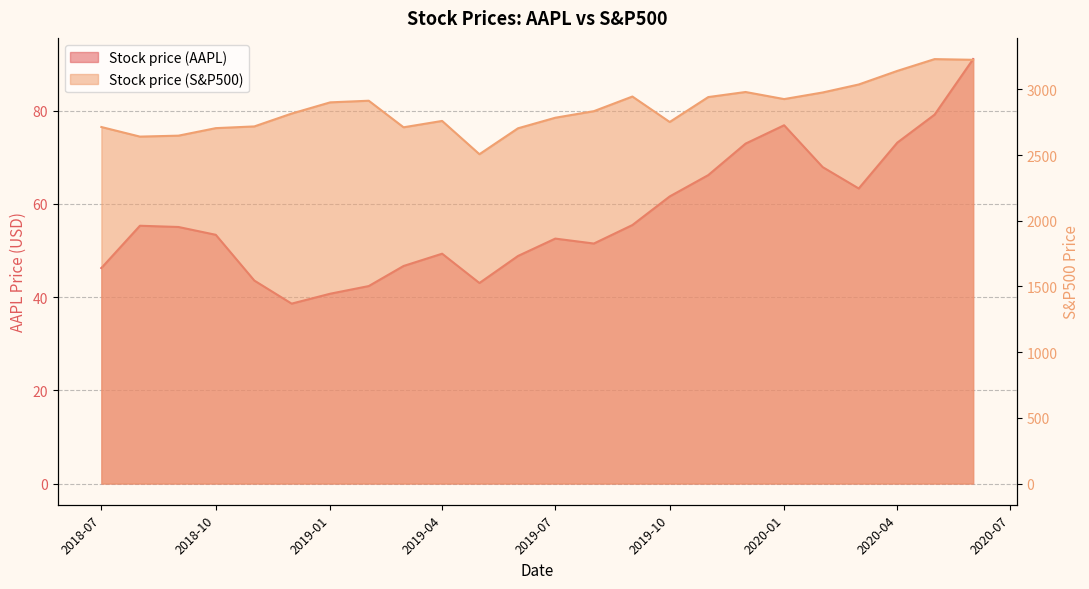

Between 2019-07-01 and 2020-03-01, which is larger?

2020-03-01